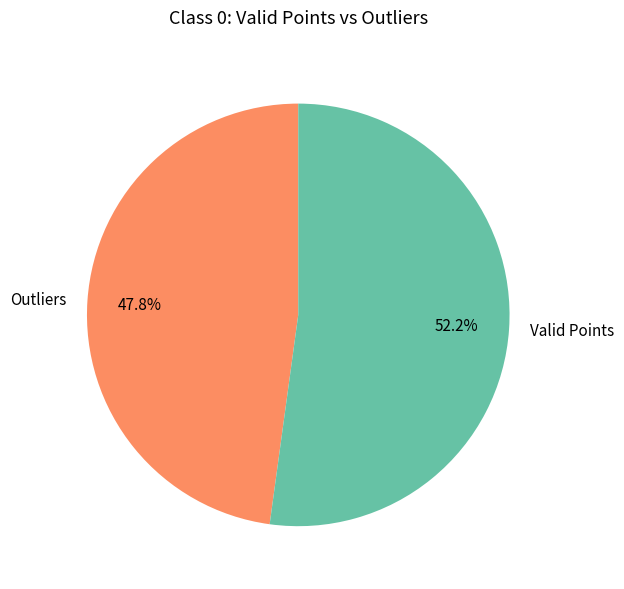

Is there a majority slice in this chart?

Yes